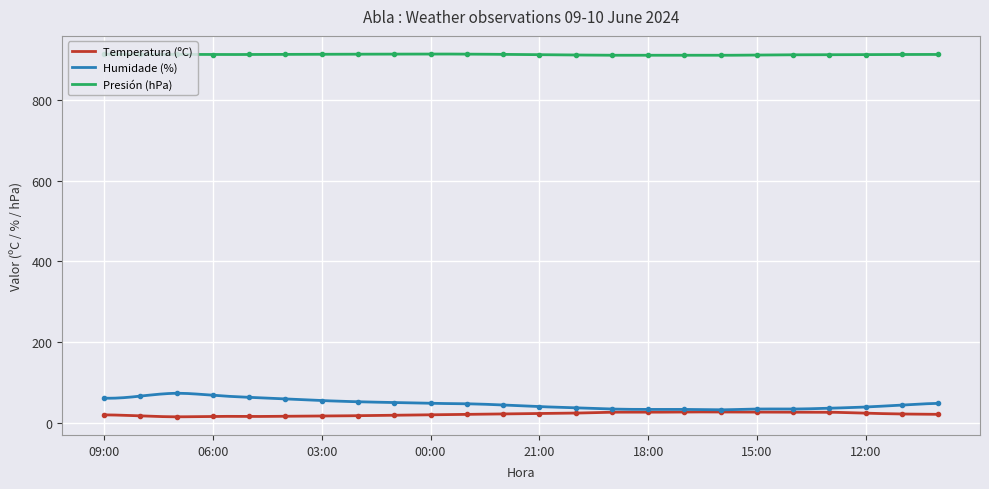

At which category does the chart reach its peak across all series?

00:00